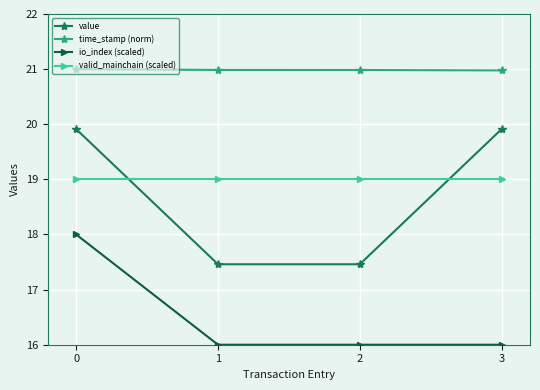

The value of value at 1 is 17.5. True or false?

True